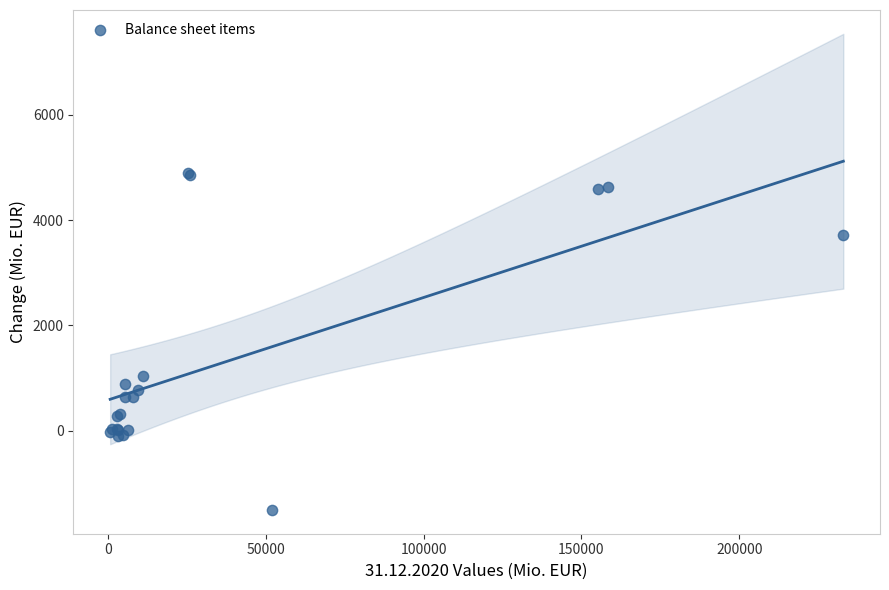

What Y value in the scatter plot is closest to 1695?

1035.0